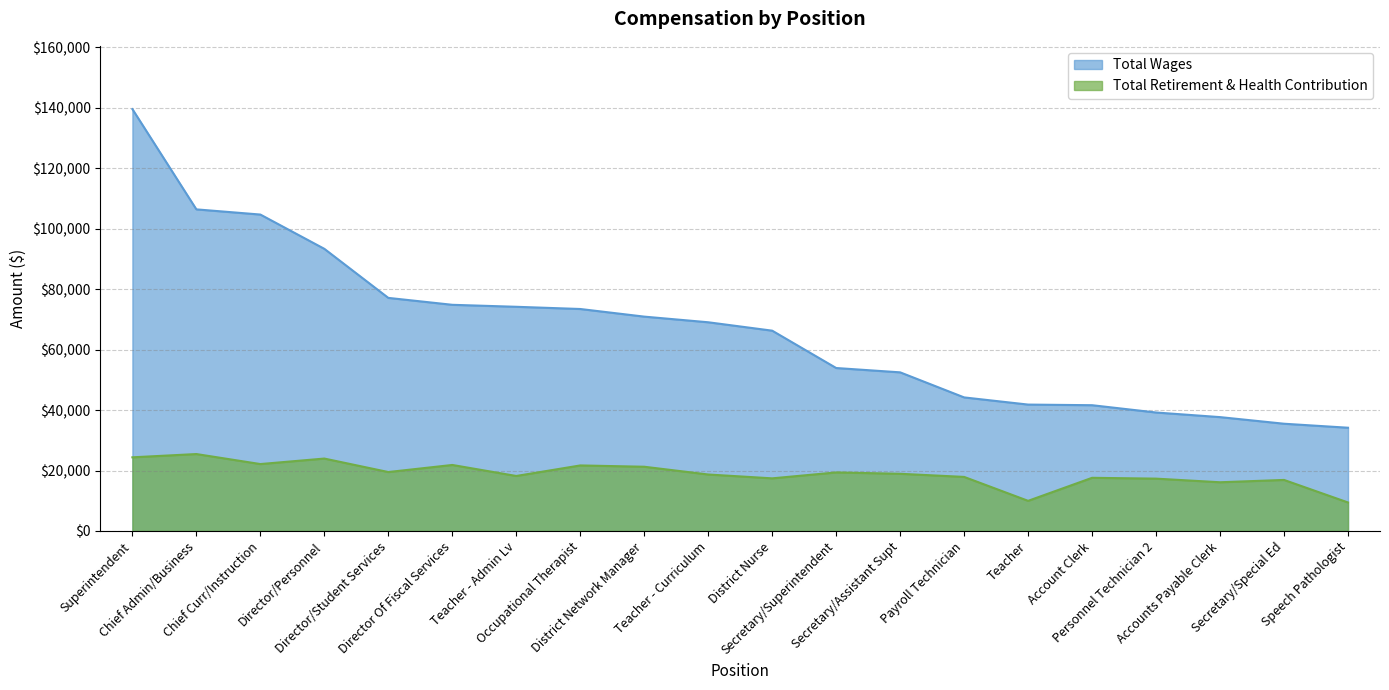

Rank the categories by Total Retirement & Health Contribution value from highest to lowest.

Chief Admin/Business, Superintendent, Director/Personnel, Chief Curr/Instruction, Director Of Fiscal Services, Occupational Therapist, District Network Manager, Director/Student Services, Secretary/Superintendent, Secretary/Assistant Supt, Teacher - Curriculum, Teacher - Admin Lv, Payroll Technician, Account Clerk, District Nurse, Personnel Technician 2, Secretary/Special Ed, Accounts Payable Clerk, Teacher, Speech Pathologist